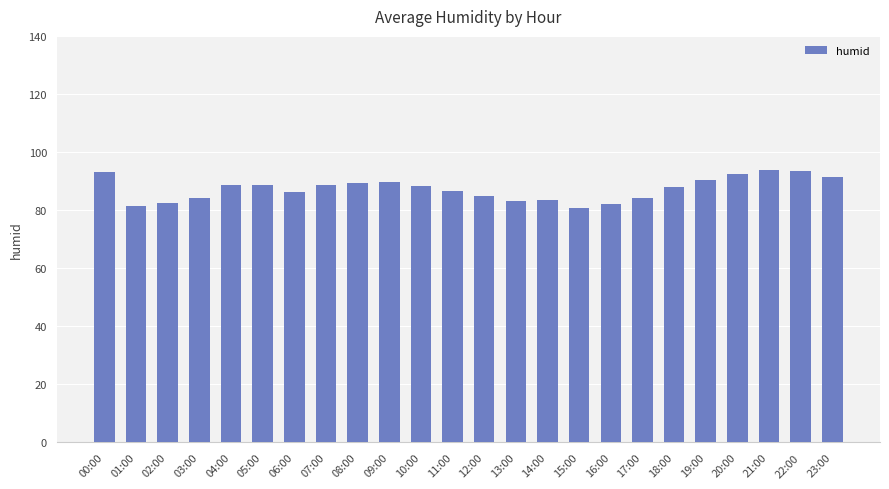

What is the label of the 13th bar from the left?

12:00